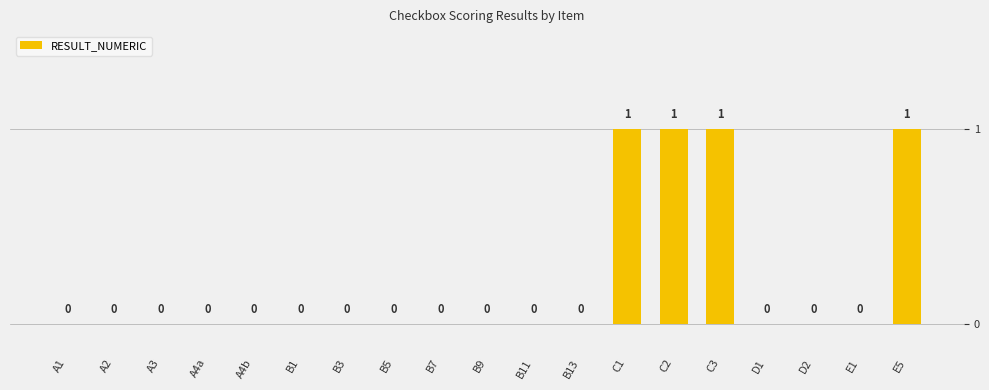

At which label is the value closest to 0?

A1